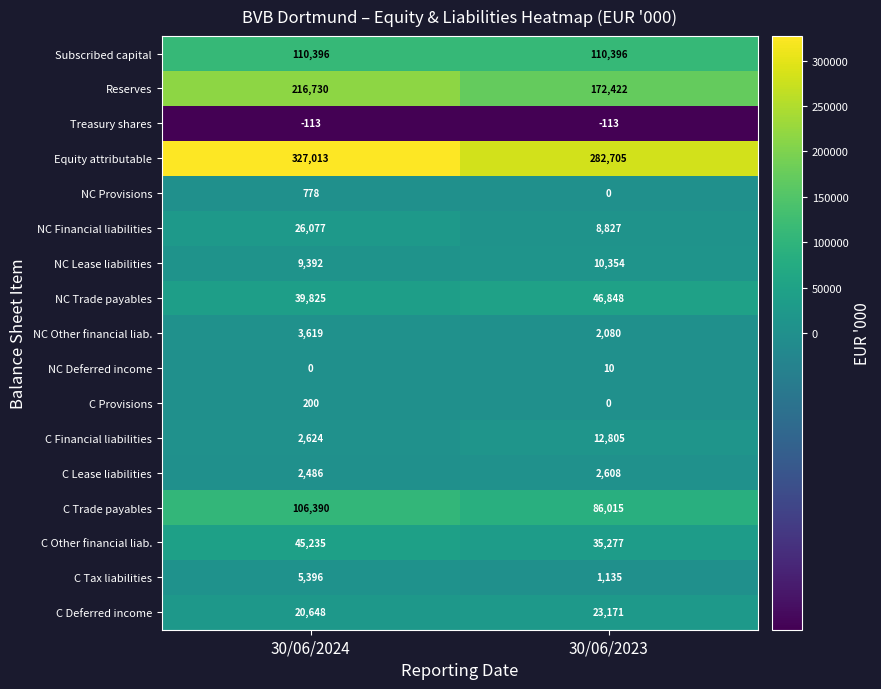

What is the minimum value shown in the chart?

-113